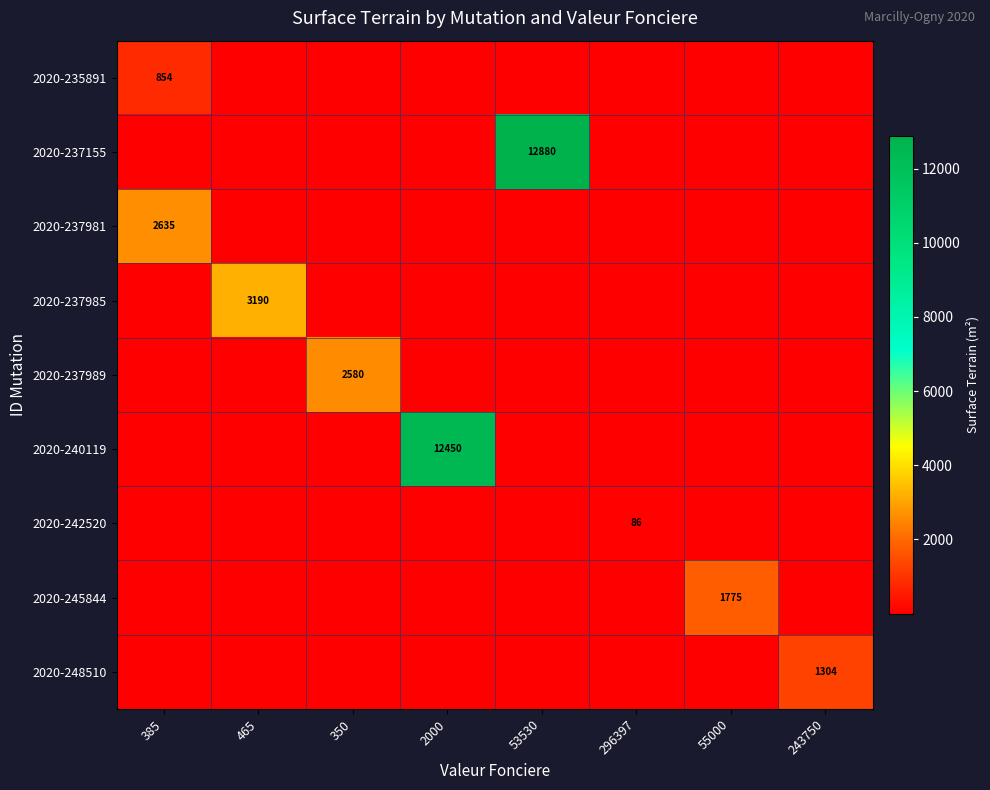

Is the value of 2020-237989 at 53530 greater than the value of 2020-237981 at 53530?

No